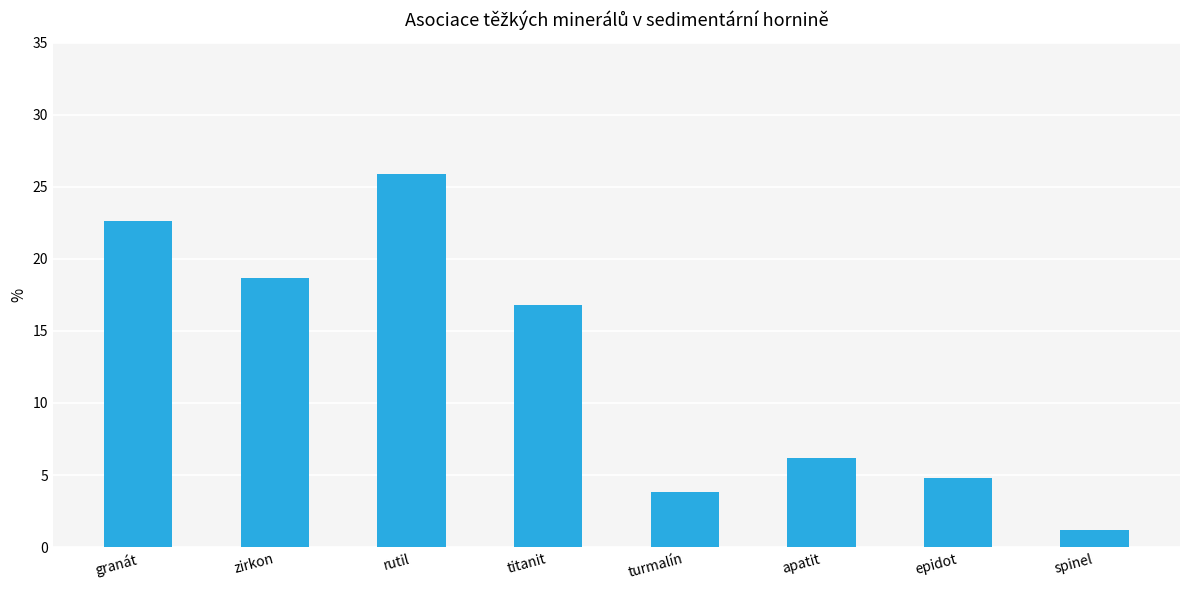

Reading left to right, what are all the values shown in this chart?

22.6	18.7	25.9	16.8	3.8	6.2	4.8	1.2